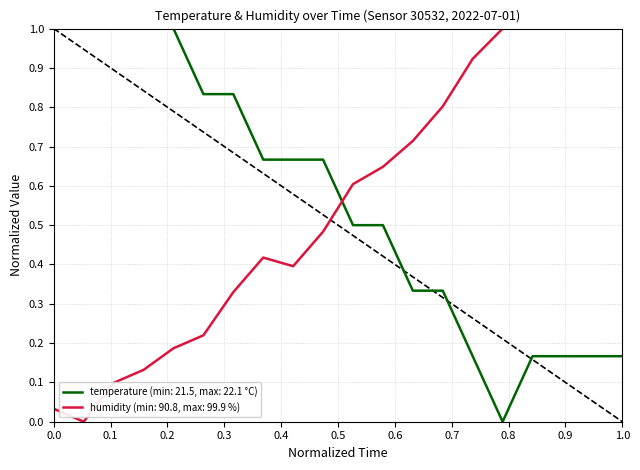

True or false: temperature (min: 21.5, max: 22.1 °C) and humidity (min: 90.8, max: 99.9 %) intersect in this chart.

True